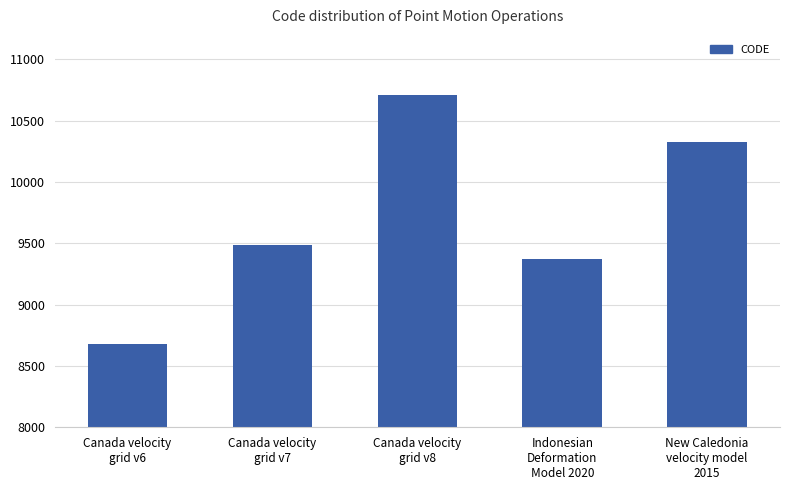

Is it true that the value at Canada velocity
grid v6 is 8676?

True